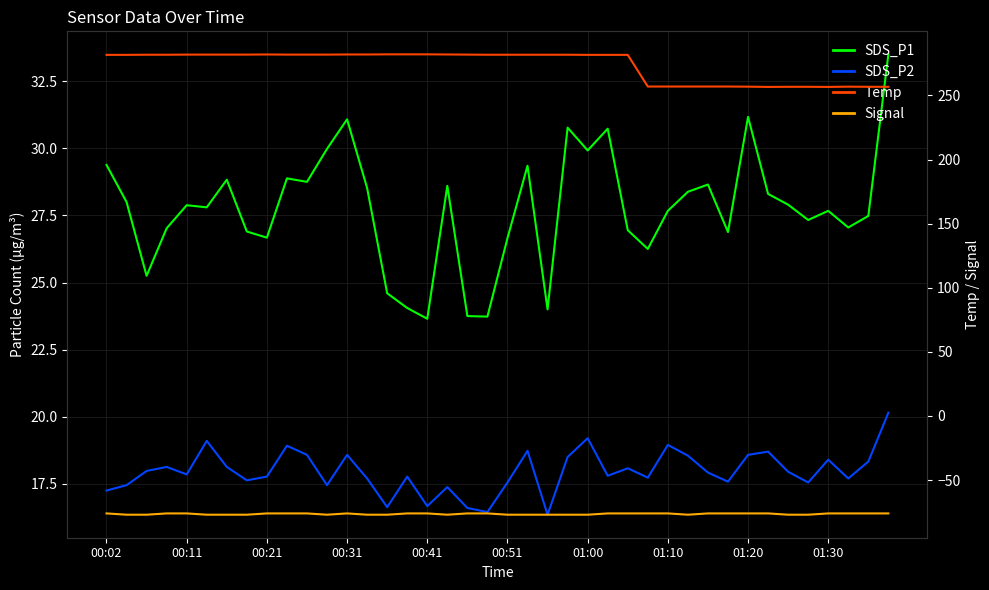

At which category does Temp reach its first local valley?

33